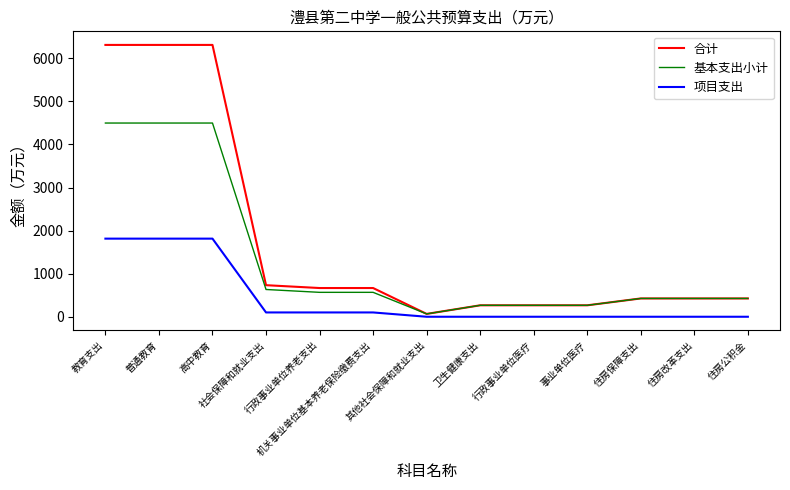

Which series has the largest range (max minus min)?

合计